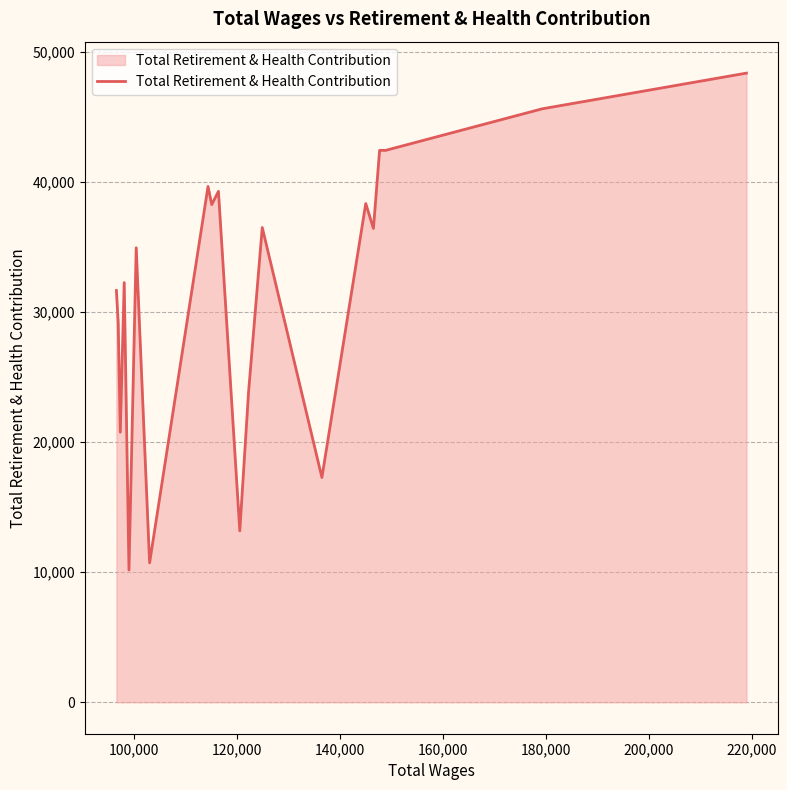

What is the difference between the maximum and minimum values?

38192